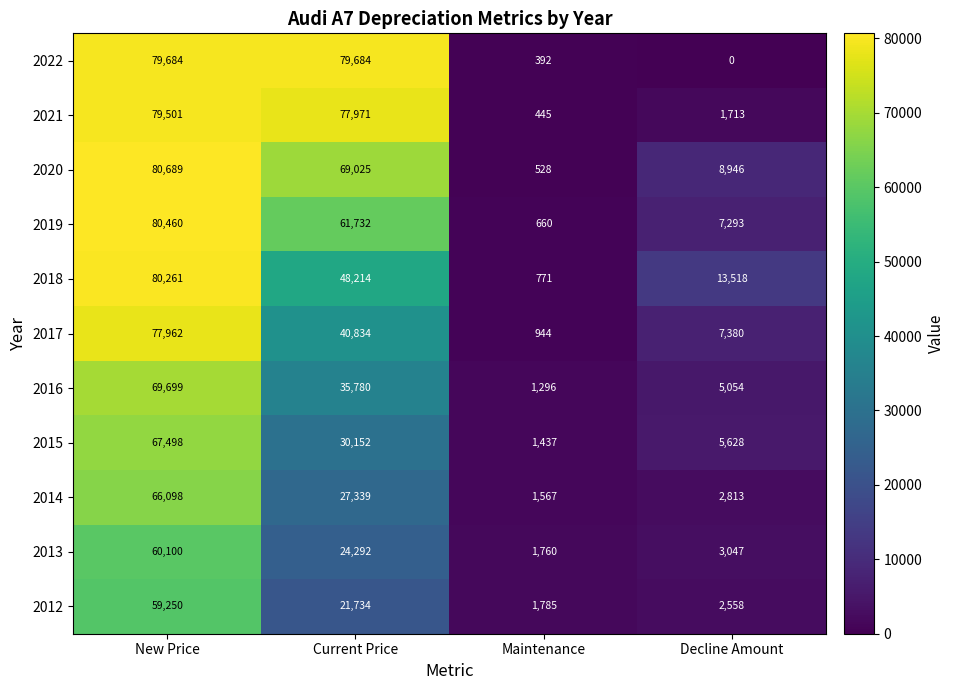

What is the total value across all series at Current Price?

516757